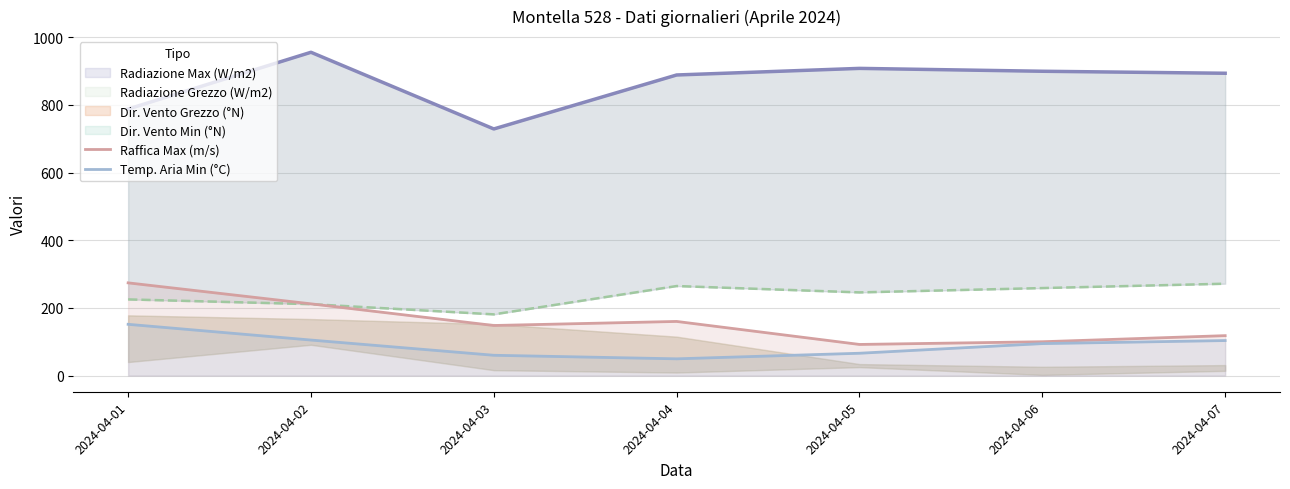

Is it true that Raffica Max (m/s) equals 246.6 at 2024-04-03?

False